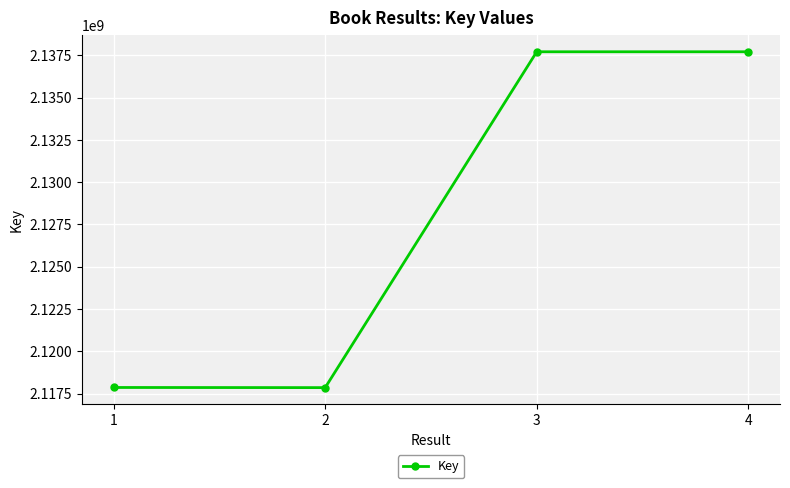

The value at 4 is 2846847548. True or false?

False